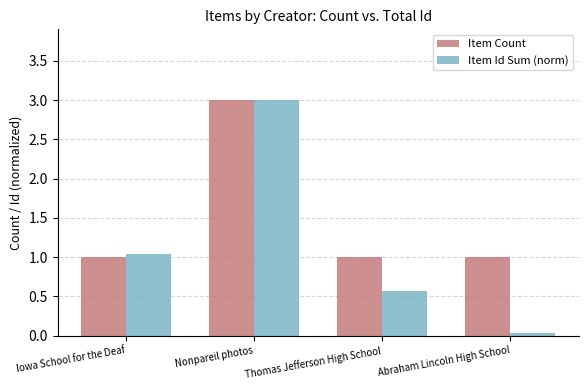

What is the total value across all series at Iowa School for the Deaf?

2.0